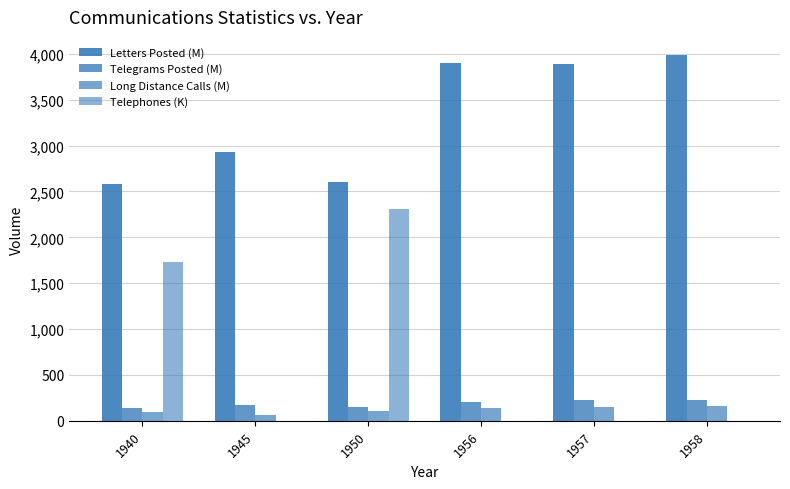

What is the sum of all Letters Posted (M) values?

19883